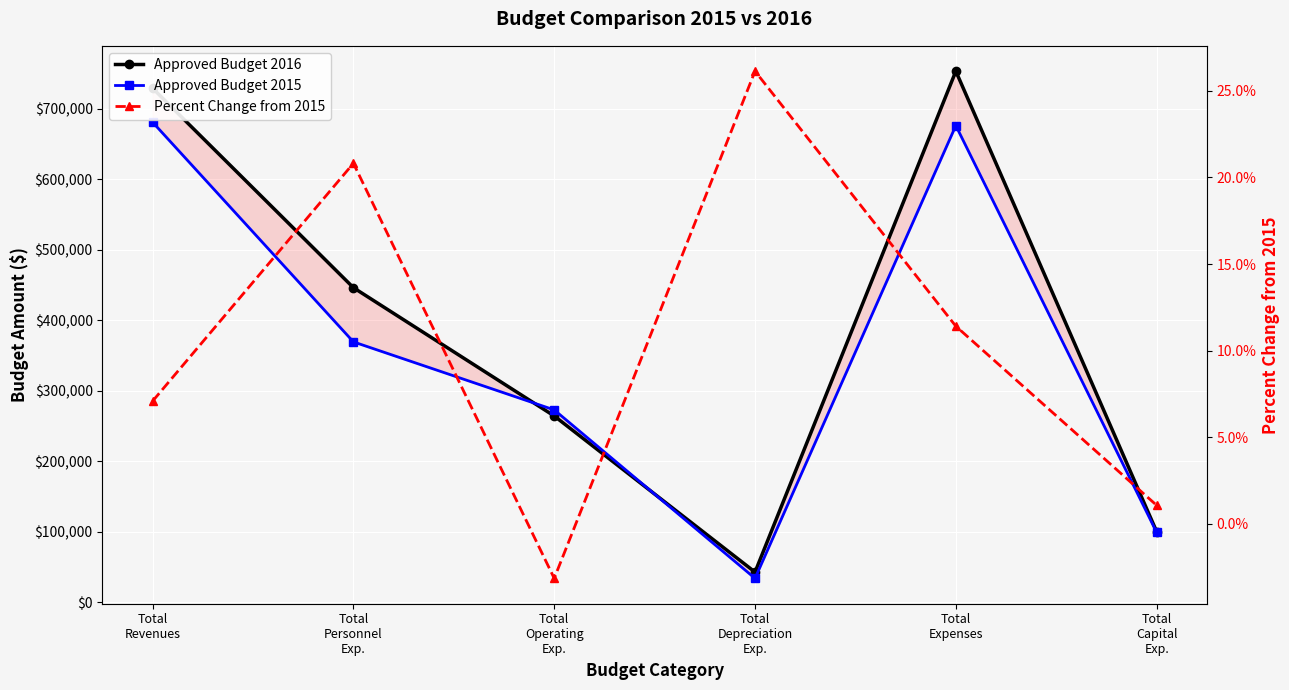

What is the sum of all Approved Budget 2016 values?

2336152.5